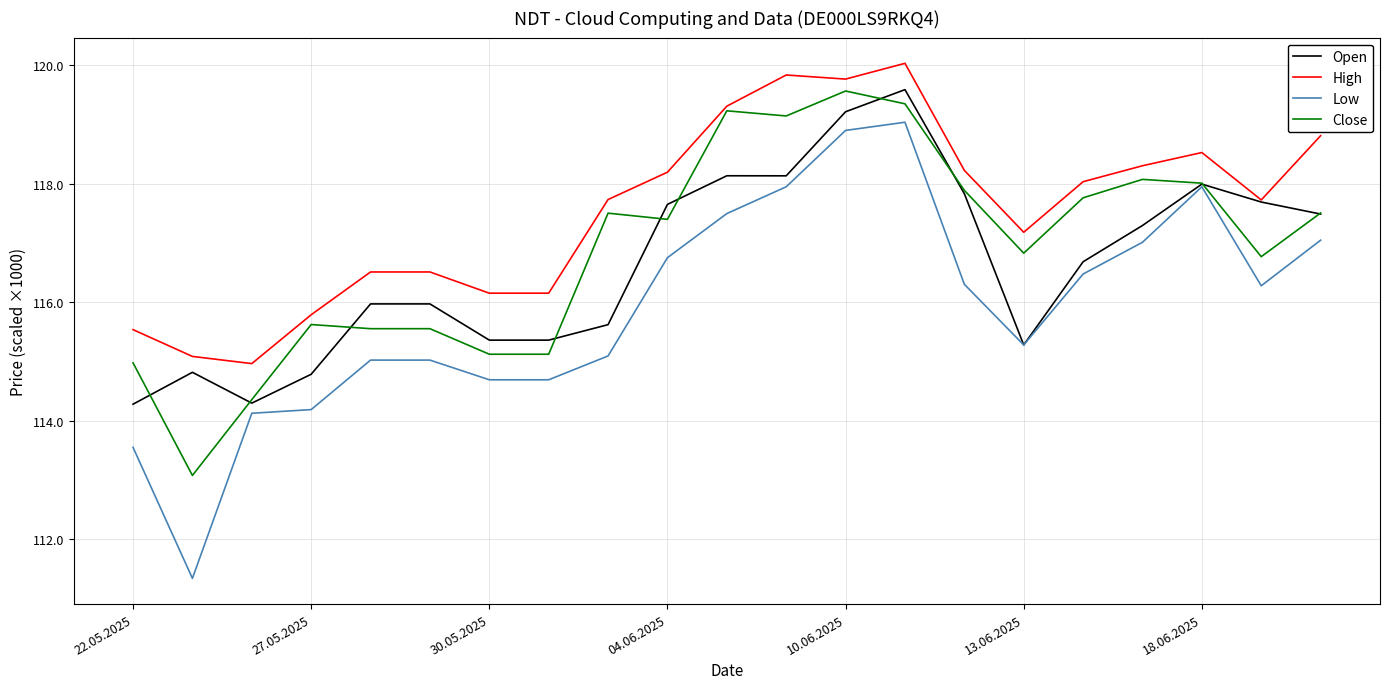

Is this an area chart (filled region under the line)?

No